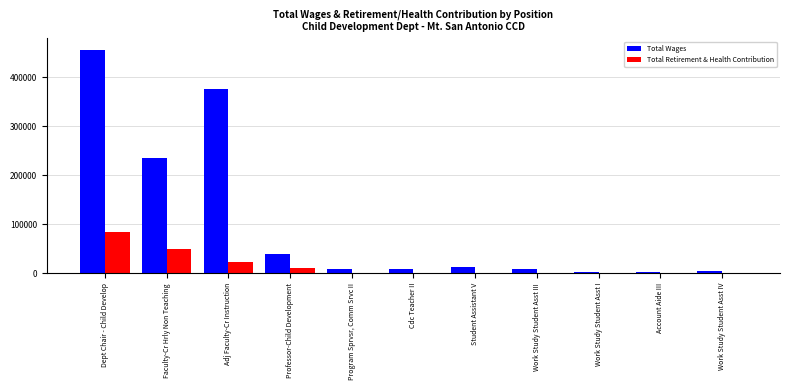

Which category has the highest value across all series?

Dept Chair - Child Develop